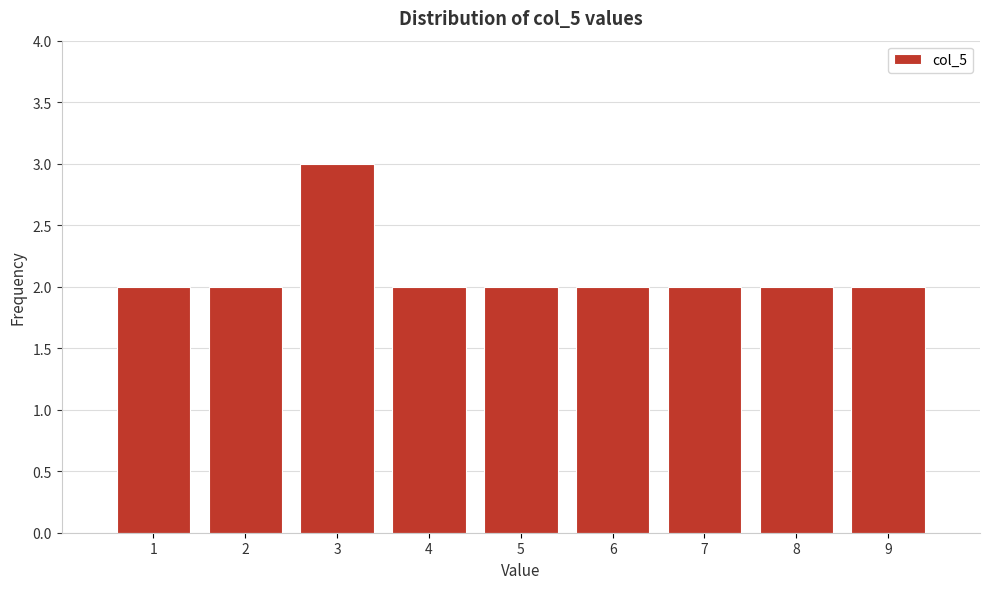

Reading left to right, list every bar in this chart as the range it spans on the x-axis followed by its height. The values are not printed on the chart, so give them approximately, as read against the axis.

0.5 to 1.5: 2
1.5 to 2.5: 2
2.5 to 3.5: 3
3.5 to 4.5: 2
4.5 to 5.5: 2
5.5 to 6.5: 2
6.5 to 7.5: 2
7.5 to 8.5: 2
8.5 to 9.5: 2